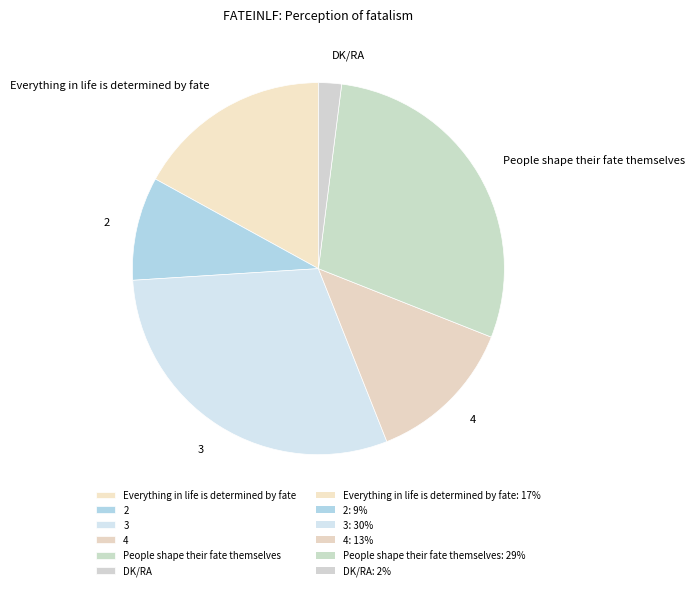

Which slice is the smallest?

DK/RA